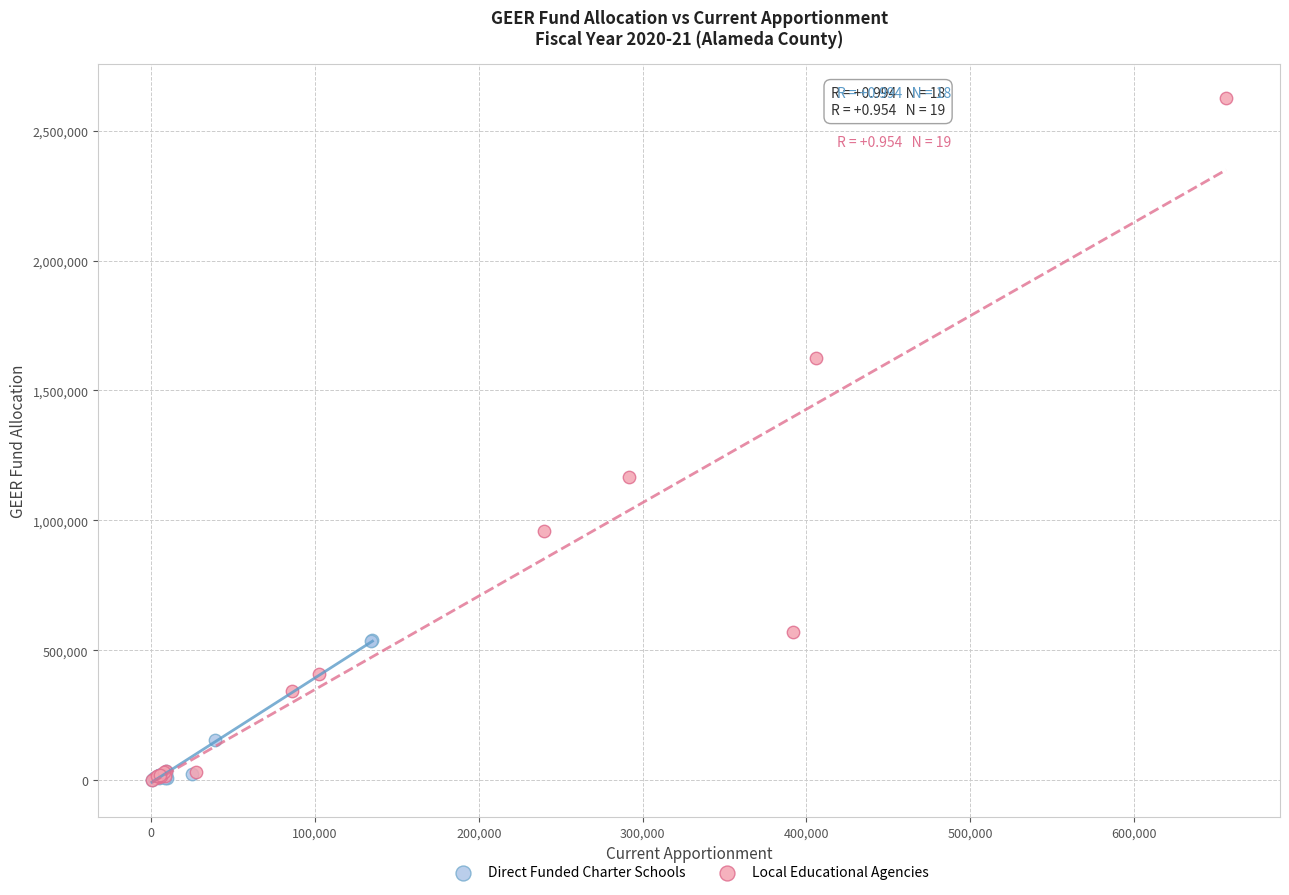

Which series has the widest spread of Y values?

Local Educational Agencies